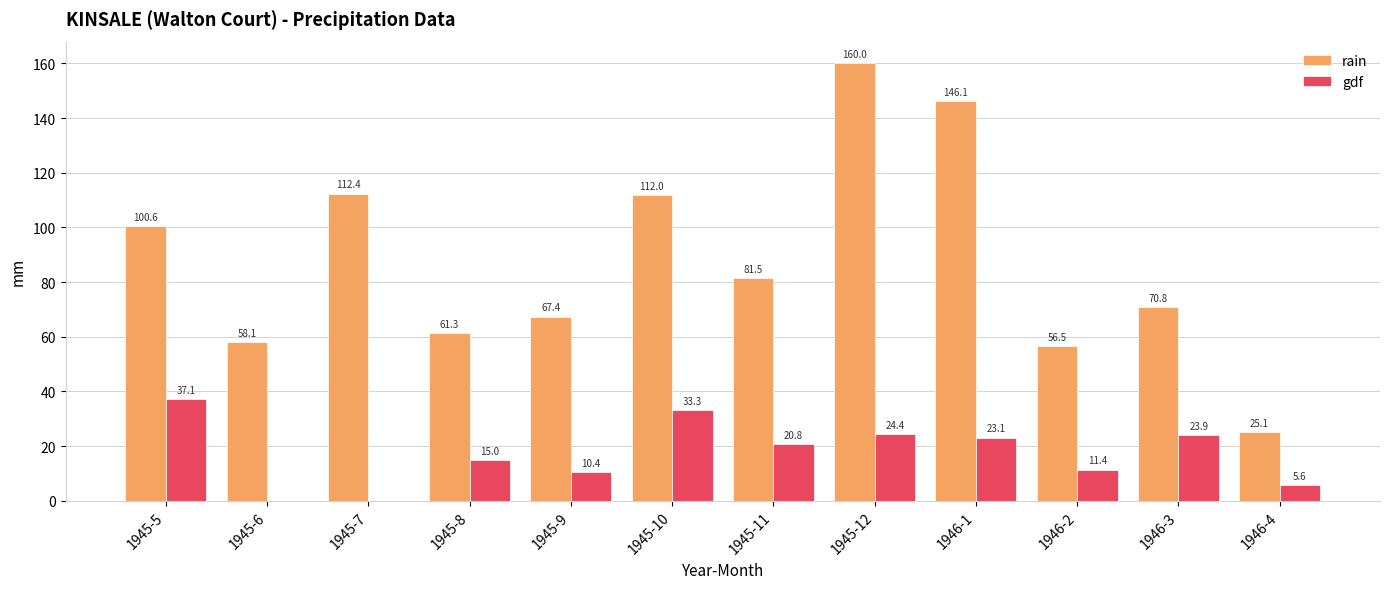

Which series changed the most between 1945-11 and 1946-3?

rain